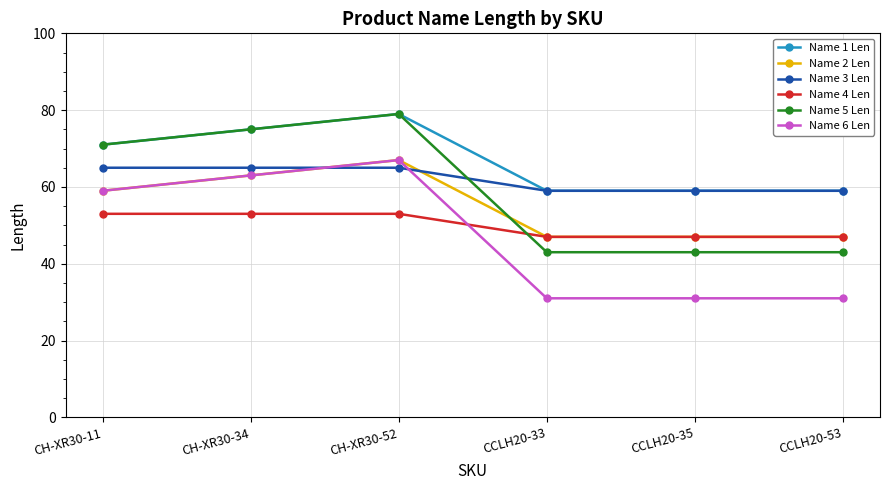

What is the difference between the second highest and minimum values in the Name 3 Len series?

6